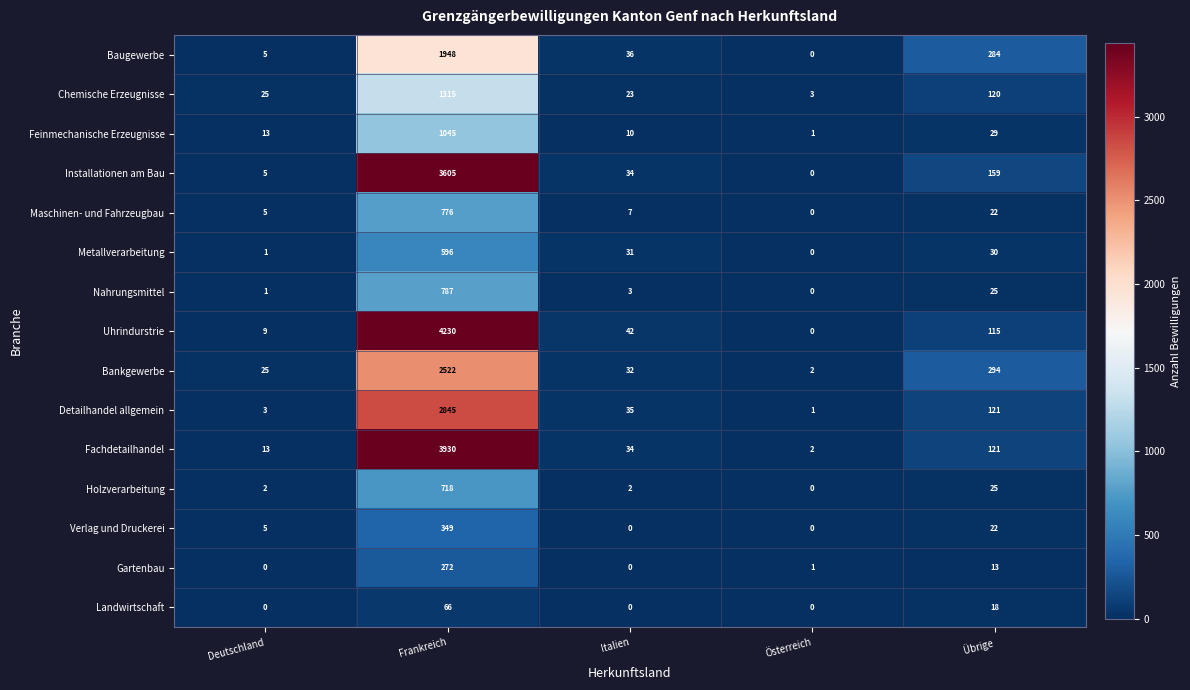

List the labels in order of Maschinen- und Fahrzeugbau value, largest first.

Frankreich, Übrige, Italien, Deutschland, Österreich